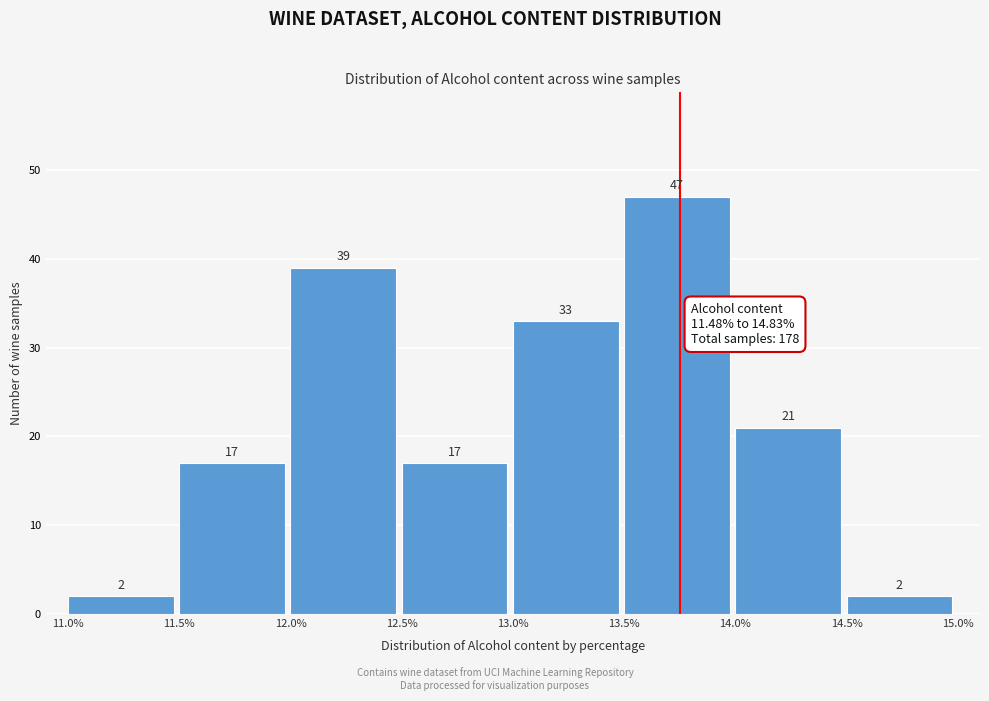

Reading left to right, list every bar in this chart as the range it spans on the x-axis followed by its height.

11.0% to 11.5%: 2
11.5% to 12.0%: 17
12.0% to 12.5%: 39
12.5% to 13.0%: 17
13.0% to 13.5%: 33
13.5% to 14.0%: 47
14.0% to 14.5%: 21
14.5% to 15.0%: 2